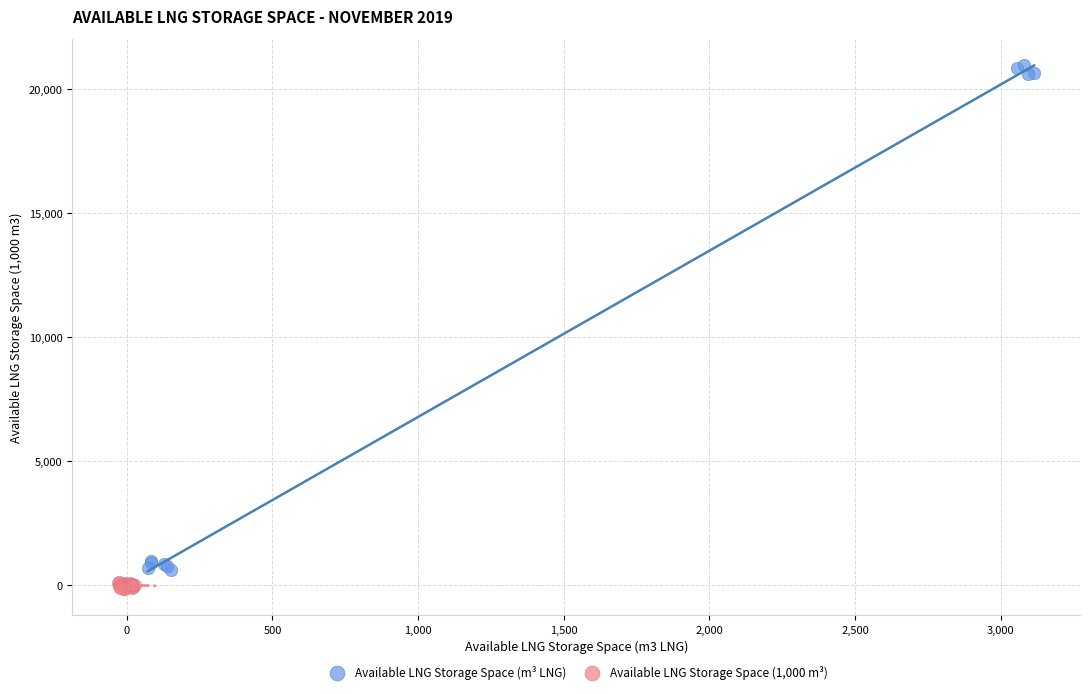

Which series has the largest Y range (max minus min)?

Available LNG Storage Space (m³ LNG)